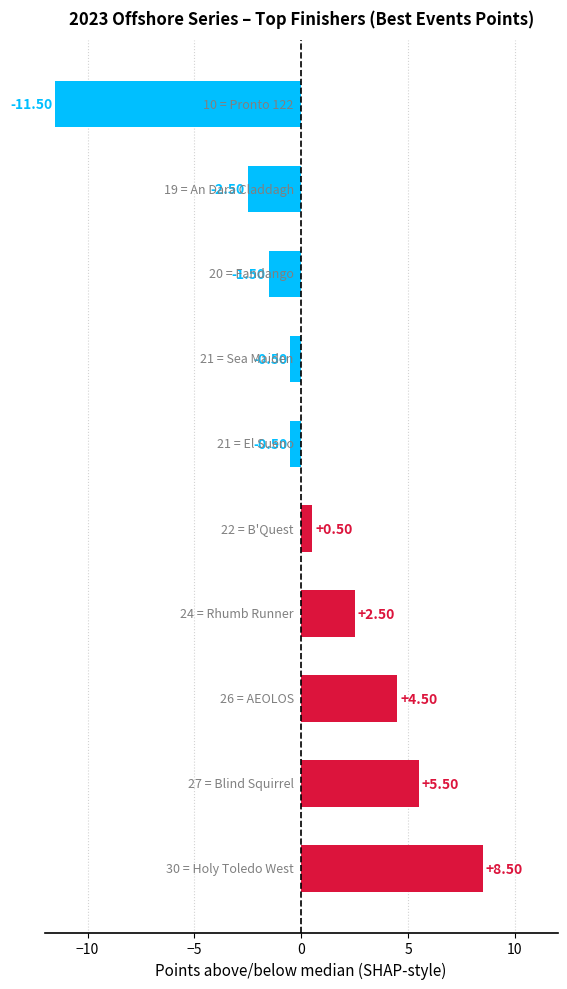

What is the difference between the second highest and minimum values?

17.0